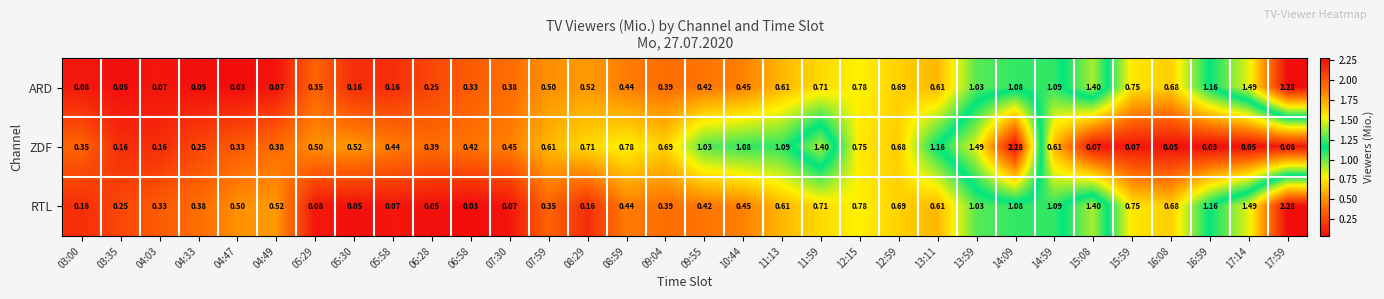

Between 05:29 and 07:59, which series saw the biggest shift?

RTL